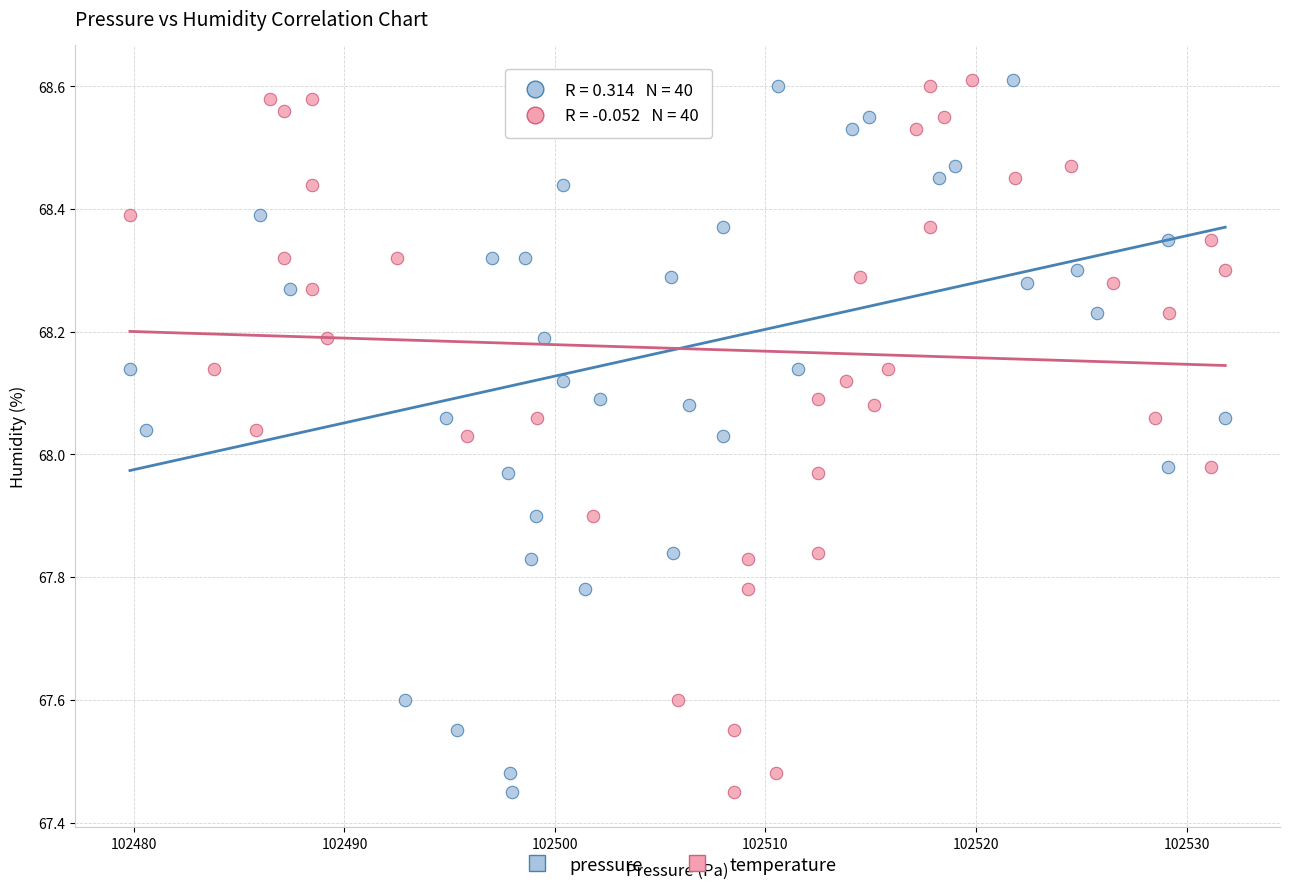

What are all the series names shown in the legend?

pressure, temperature